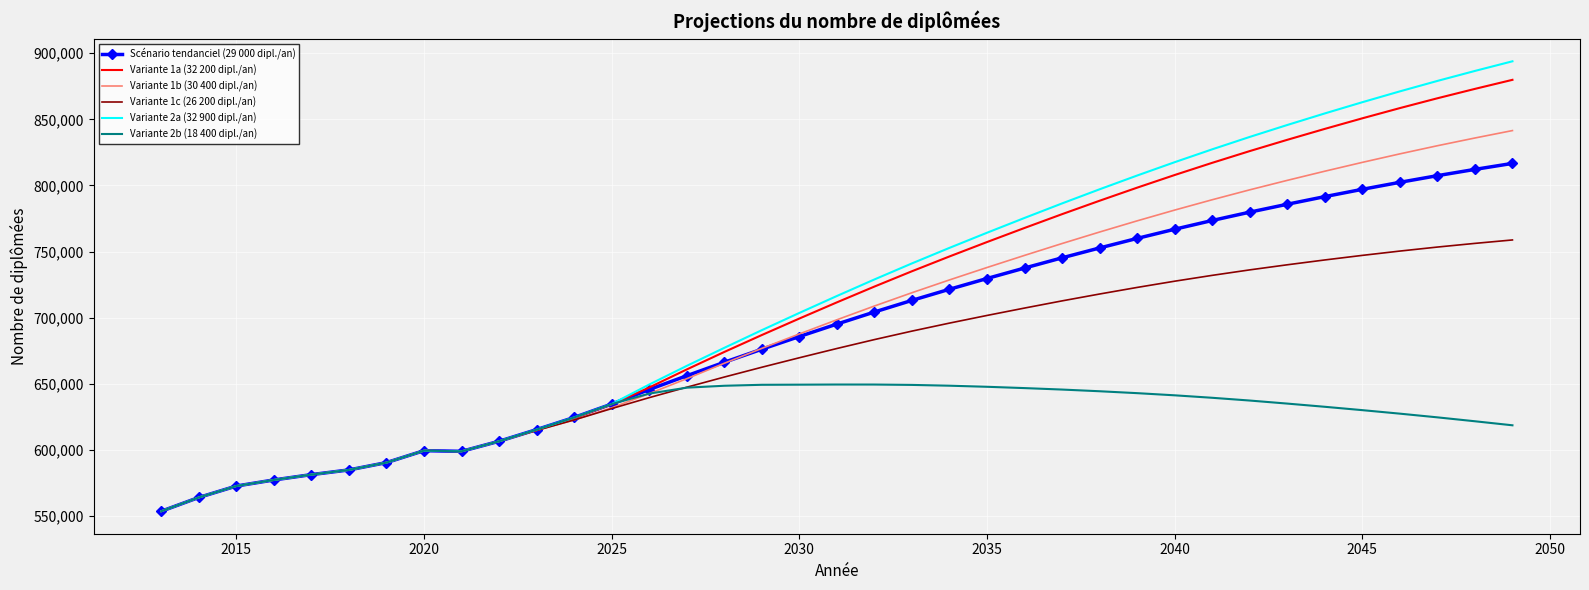

What is the minimum value shown in the chart?

553632.0